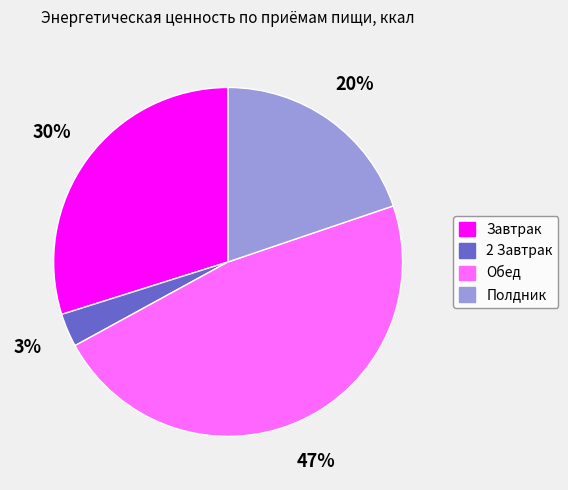

Is there a majority slice in this chart?

No